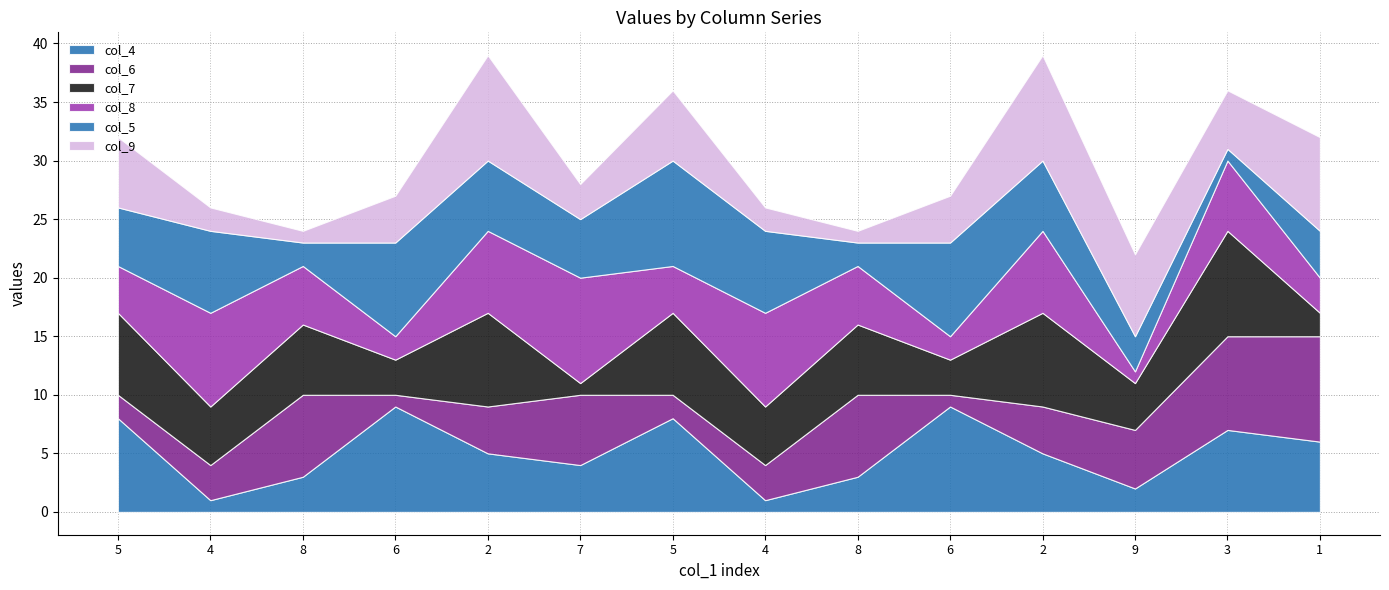

What is the total value across all series at 4?

26